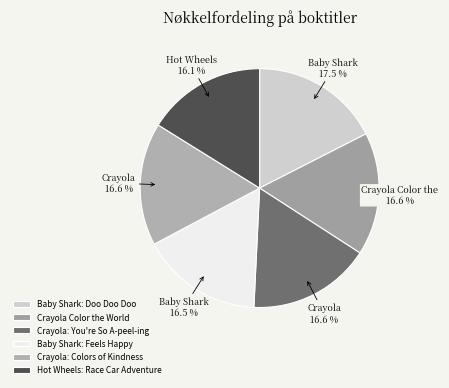

Is it true that Crayola: Colors of Kindness is 12% of the pie?

False